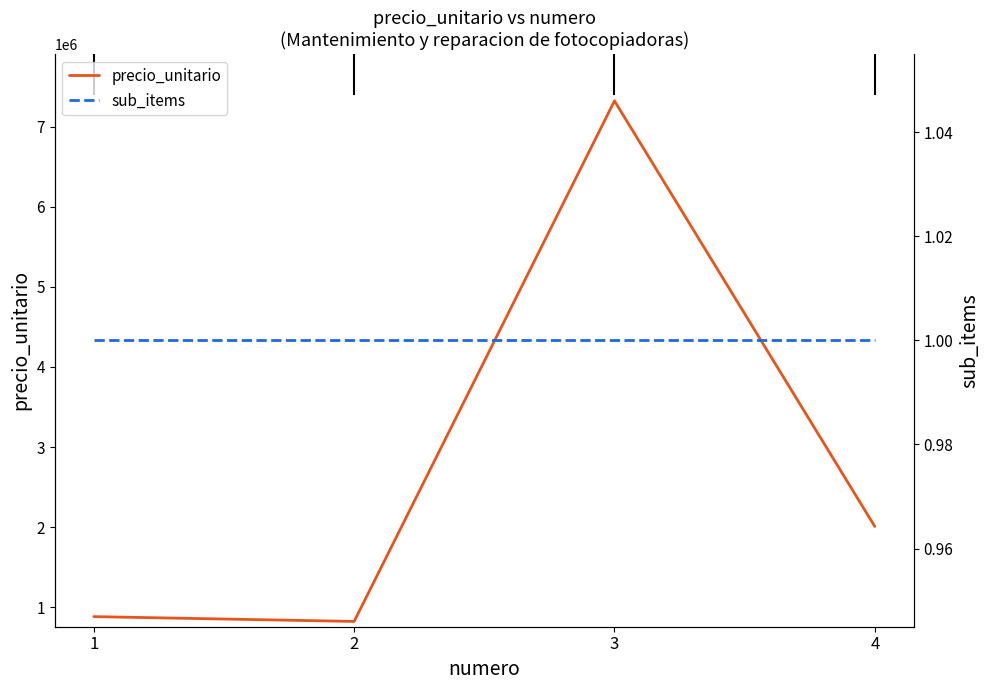

Rank the categories by sub_items value from lowest to highest.

1, 2, 3, 4